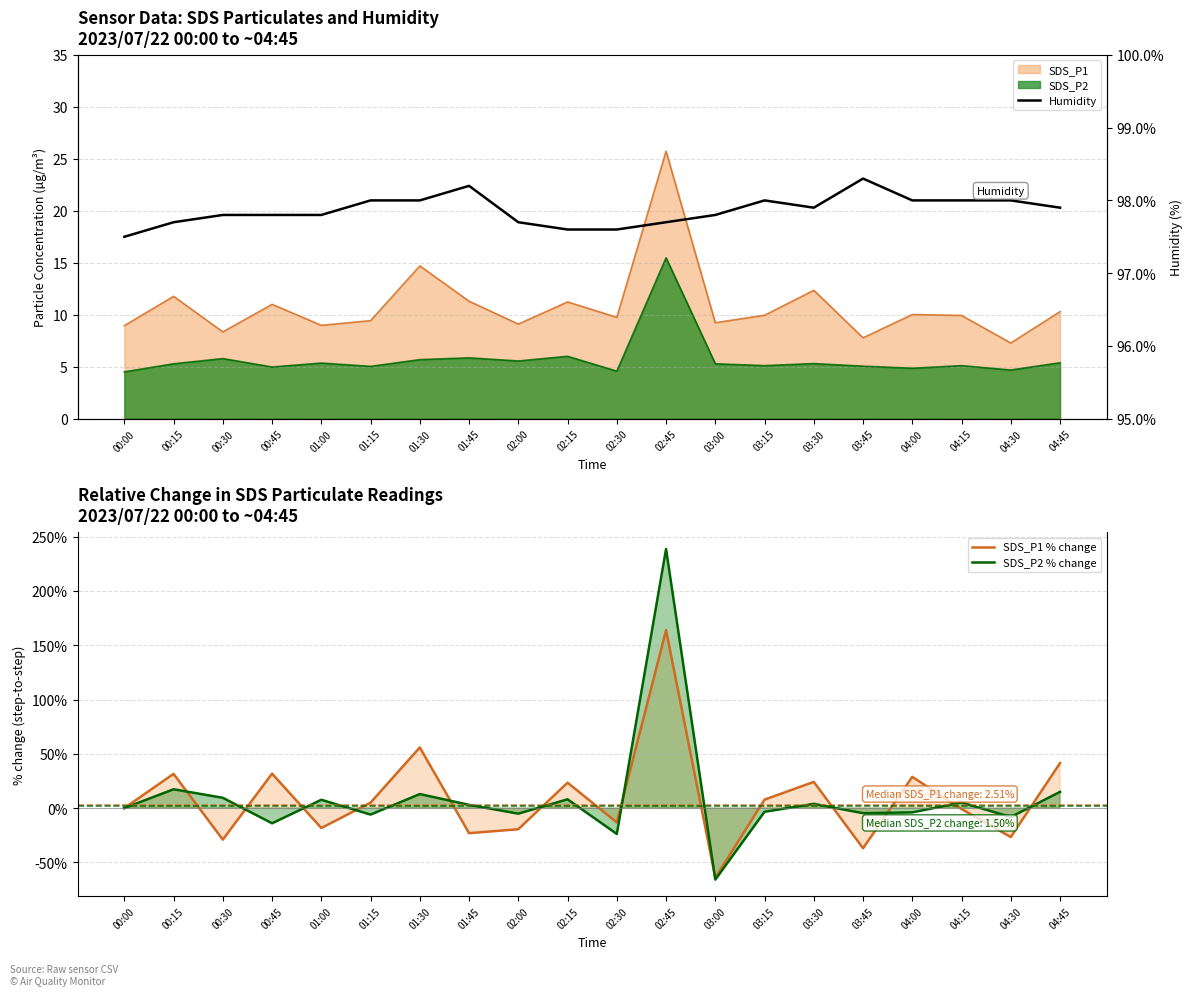

After their last crossing, which series has the higher values: SDS_P1 % change or SDS_P2 % change?

SDS_P1 % change